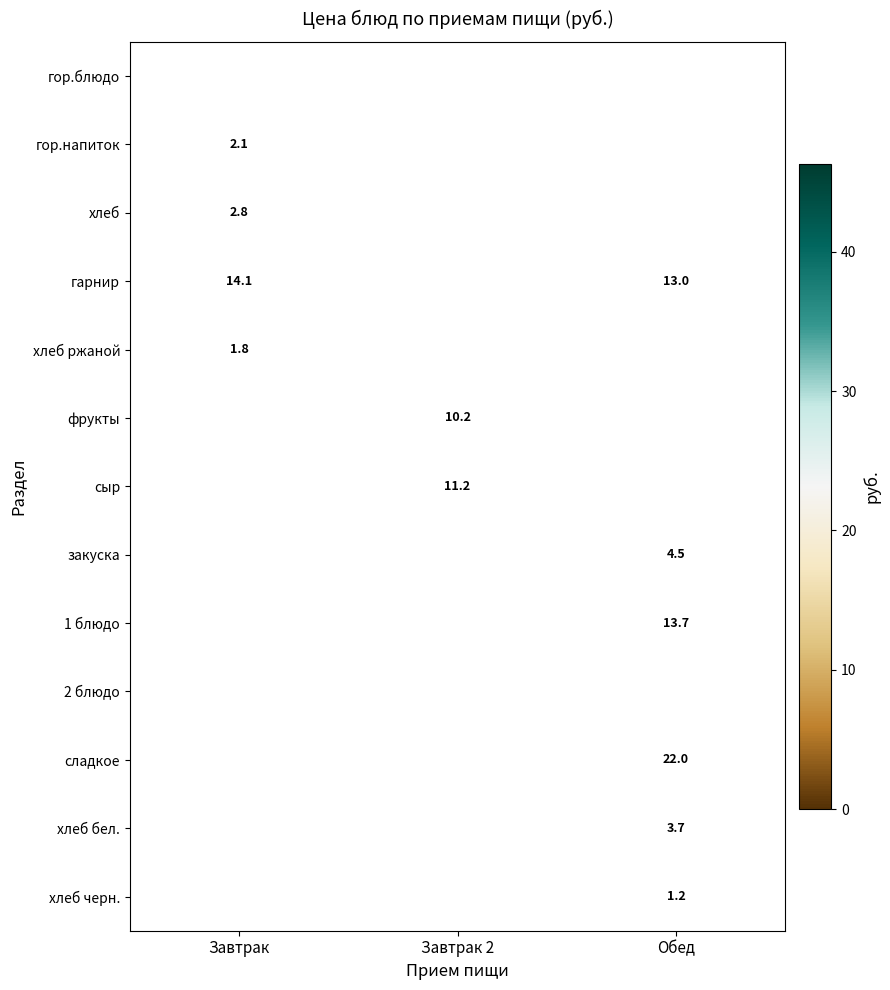

At how many categories does at least one series exceed 10?

3